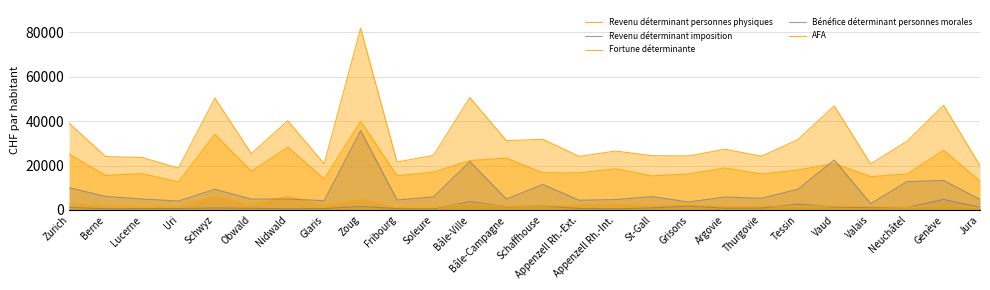

What position from the left is Tessin?

21